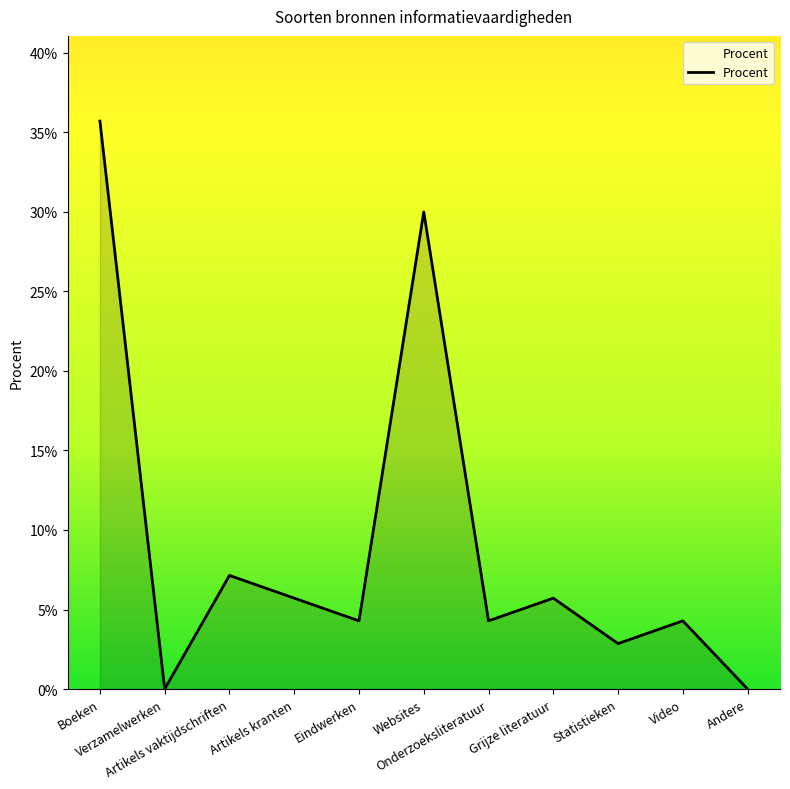

What position from the left is Andere?

11